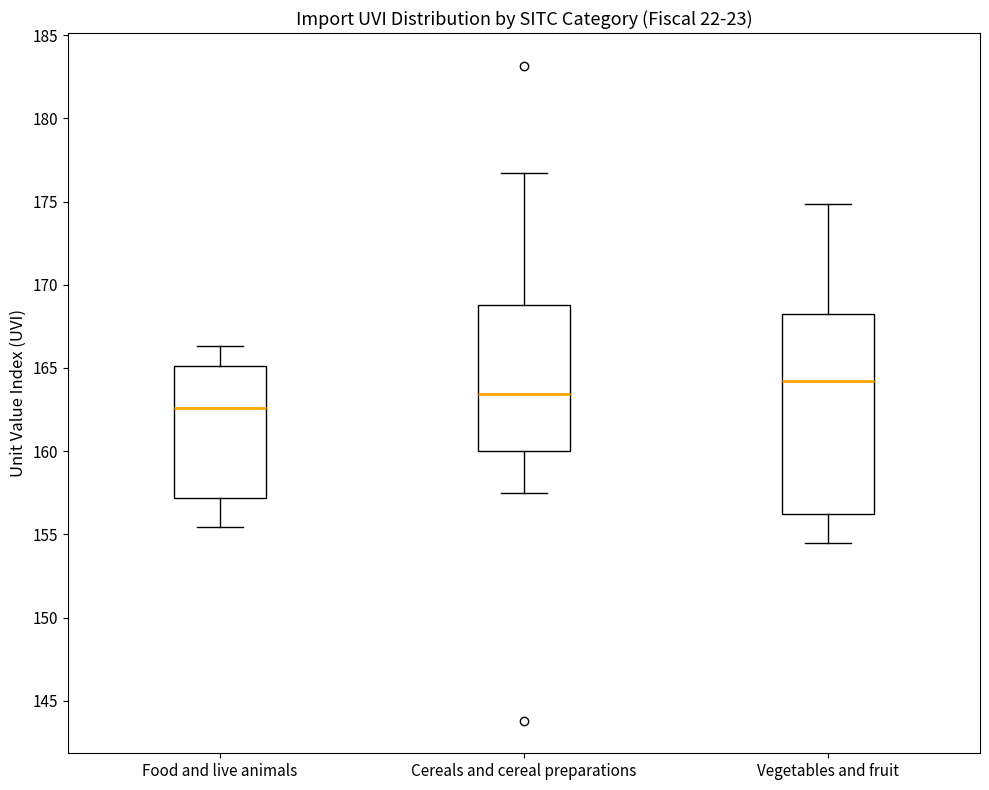

Reading left to right, read every box against the y-axis: the position of its median line, the range the box covers, and the ends of its whiskers. The values are not printed on the chart, so give them approximately, as read against the axis.

Food and live animals: median 162.5, box 157.0 to 165.0, whiskers 155.5 to 166.5
Cereals and cereal preparations: median 163.5, box 160.0 to 169.0, whiskers 157.5 to 176.5
Vegetables and fruit: median 164.0, box 156.0 to 168.0, whiskers 154.5 to 175.0